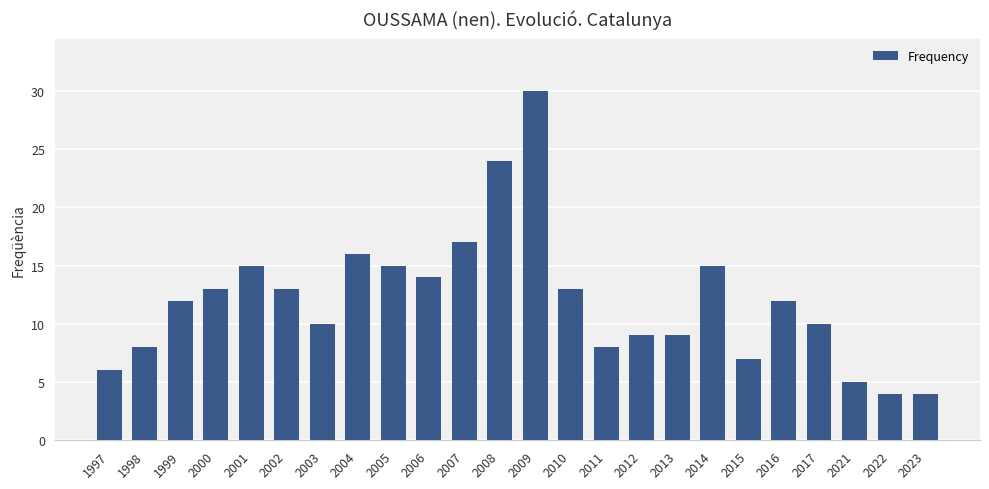

What is the average value?

12